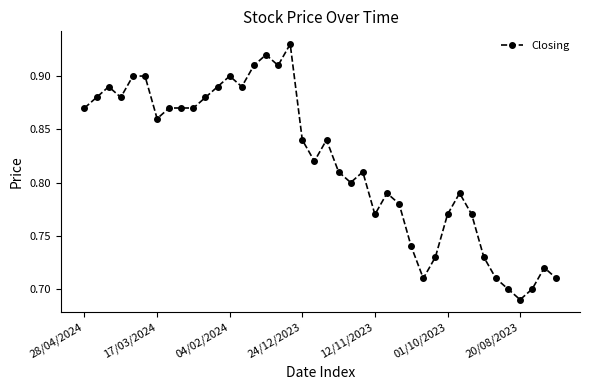

Count the values in the range 0 to 1.

40